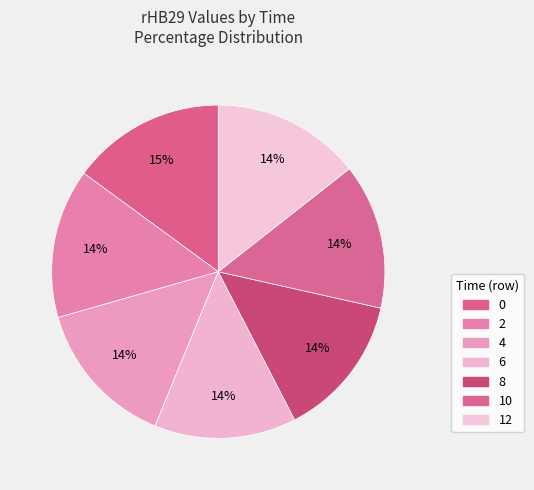

What percentage is NOT represented by 4?

85.6%